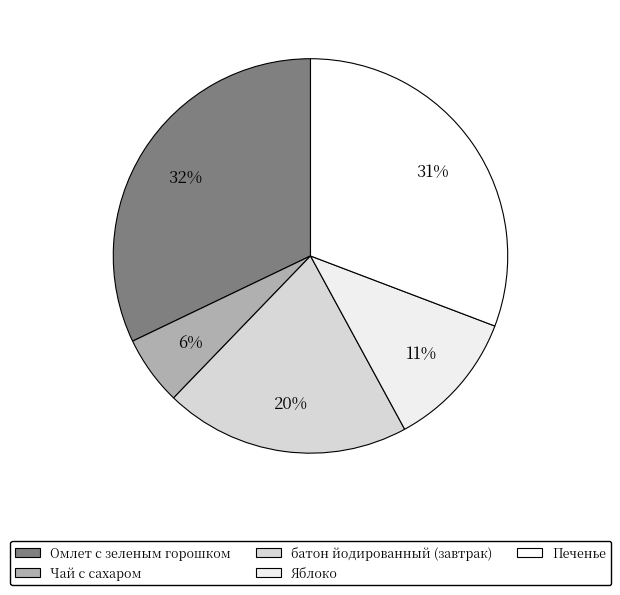

Does any single category account for the majority?

No